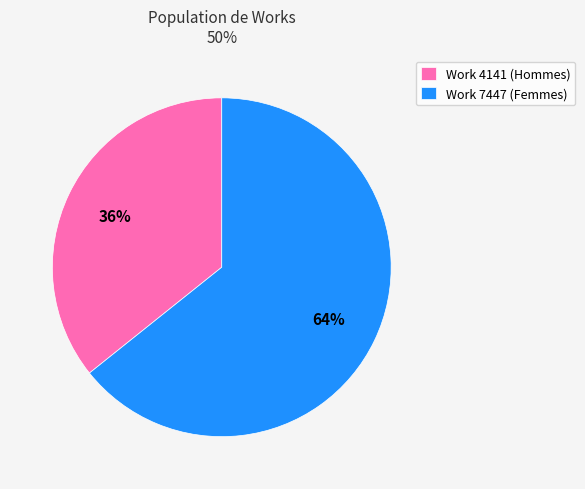

What percentage is the Work 4141 (Hommes) slice, to the nearest percent?

36%